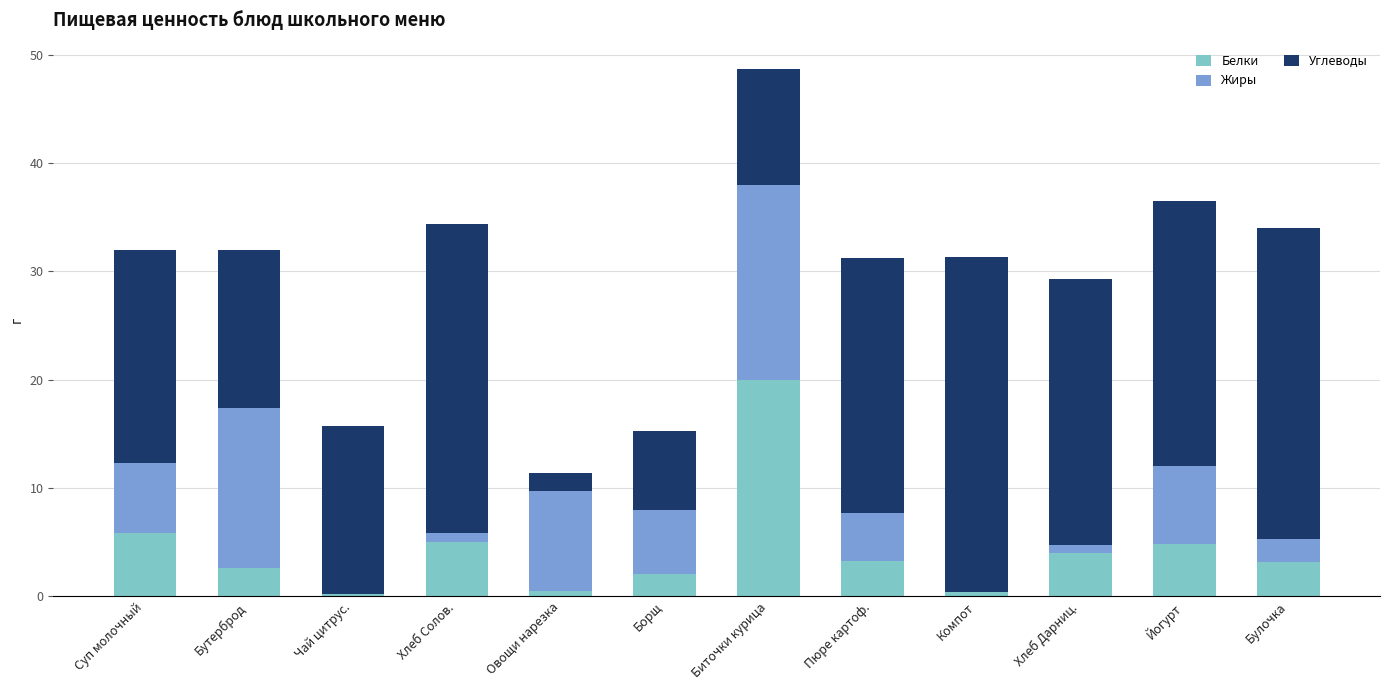

What value does the Белки series have at Суп молочный?

5.8